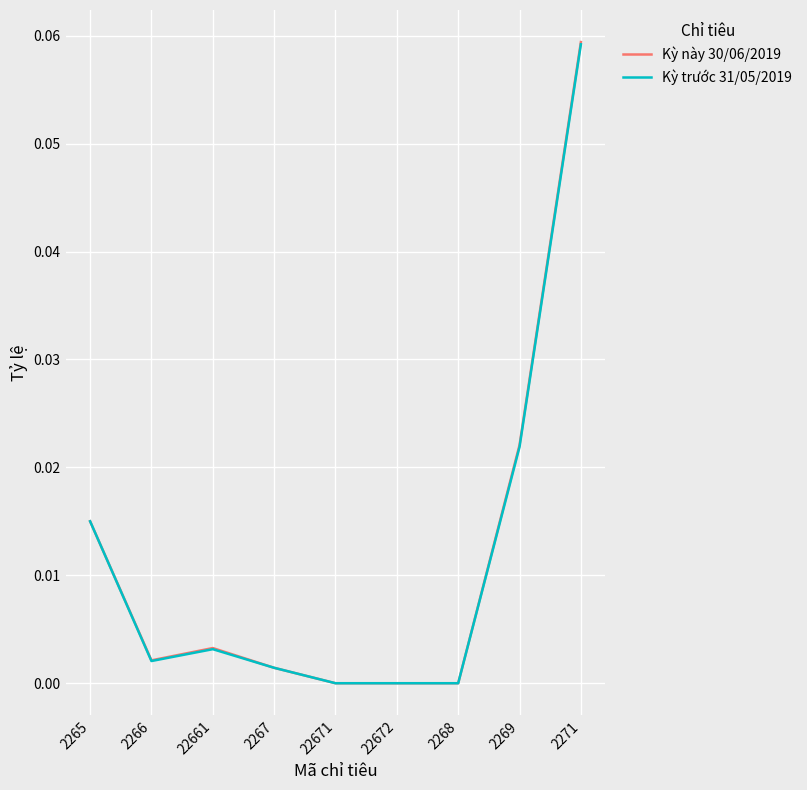

What are all the series names shown in the legend?

Kỳ này 30/06/2019, Kỳ trước 31/05/2019